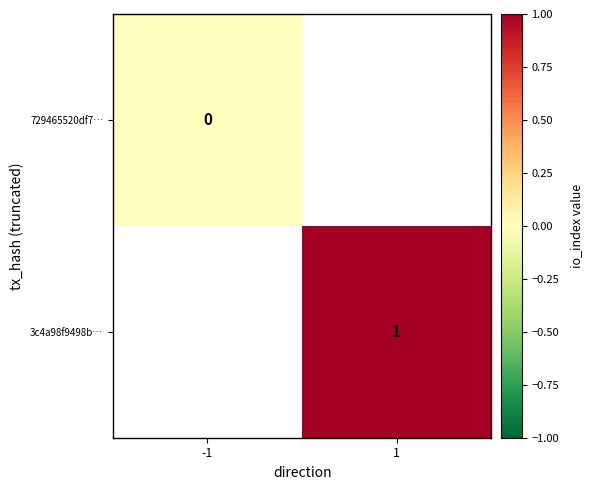

True or false: 3c4a98f9498b… has a value of 1 at 1.

True